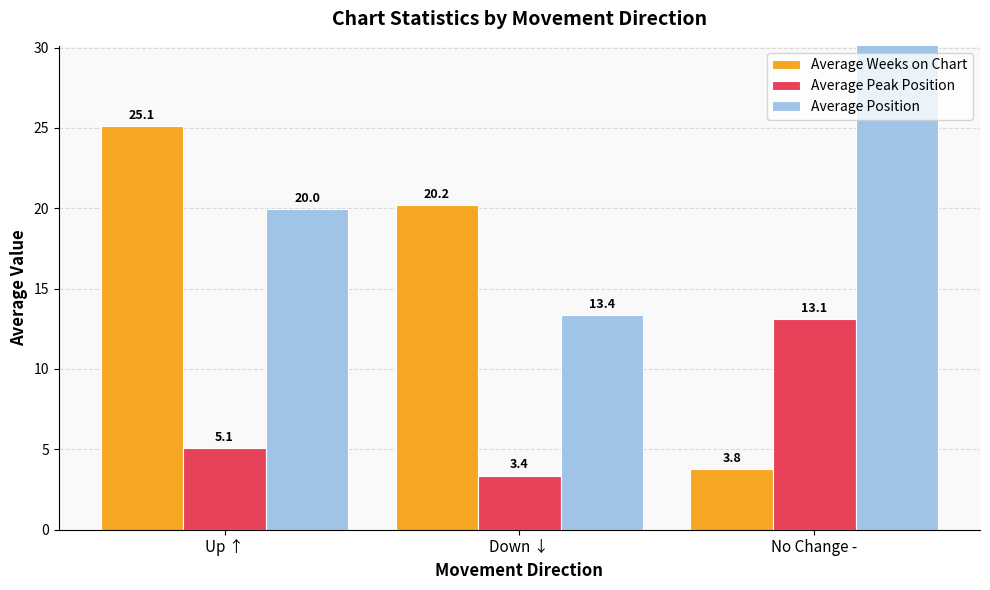

Between Down ↓ and Up ↑, which is larger?

Up ↑